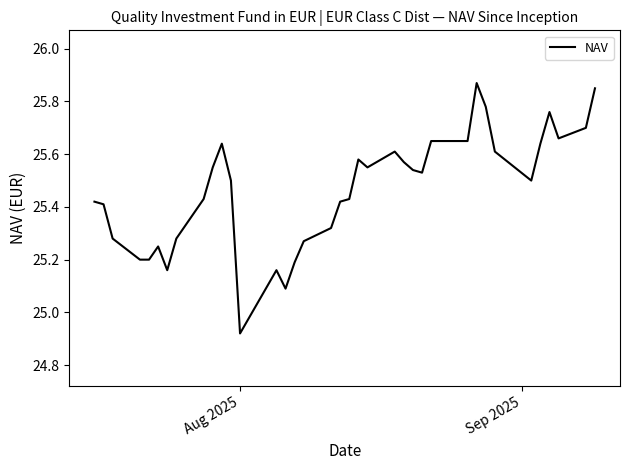

Does the chart have visible grid lines?

No